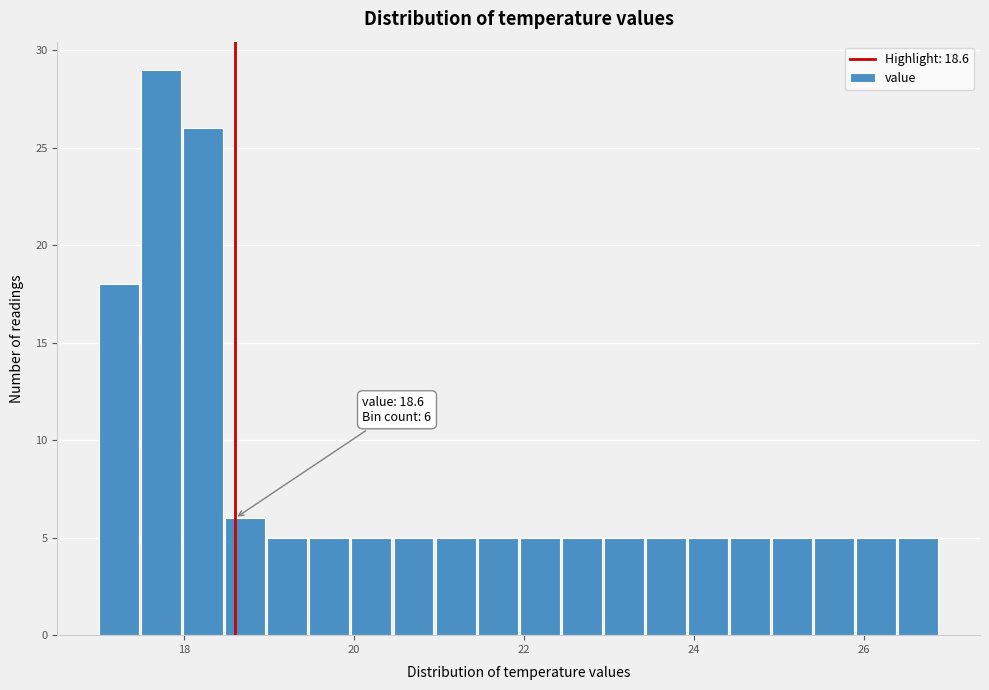

Around what value on the x-axis is the tallest bar? Give the approximate position of its centre, as read against the axis.

17.8